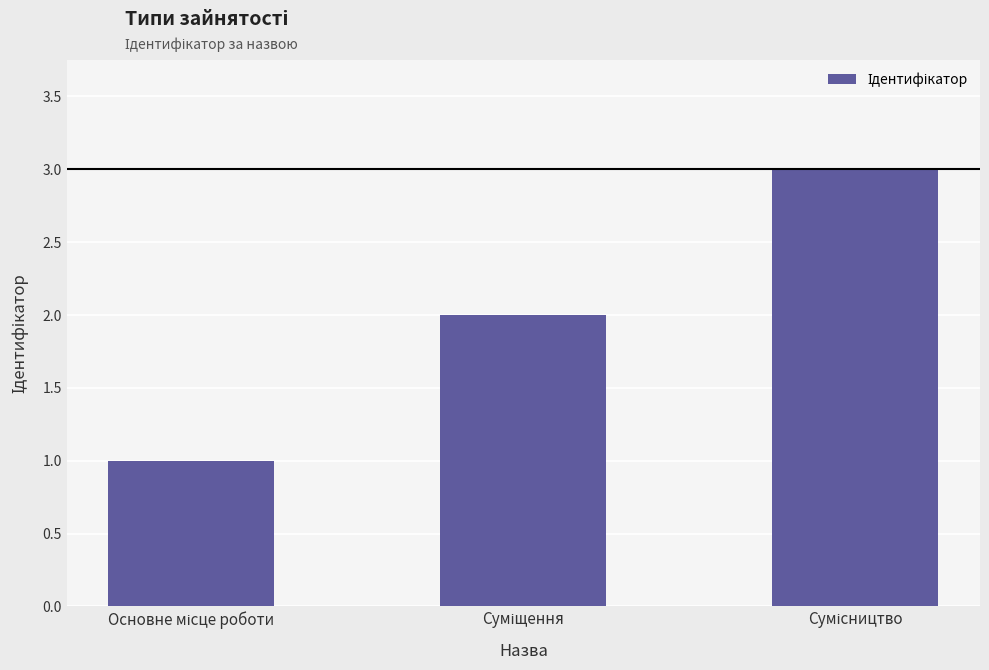

What is the sum of all values?

6